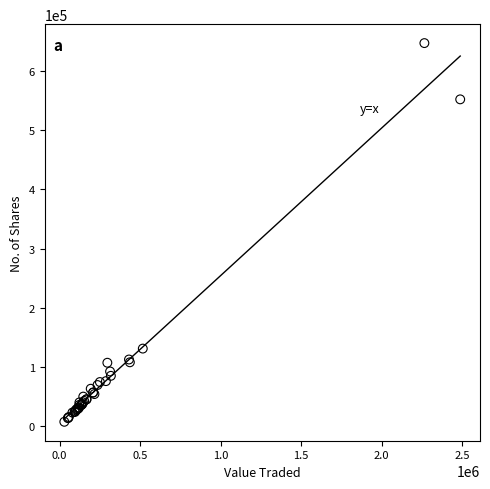

What Y value in the scatter plot is closest to 327350?

131332